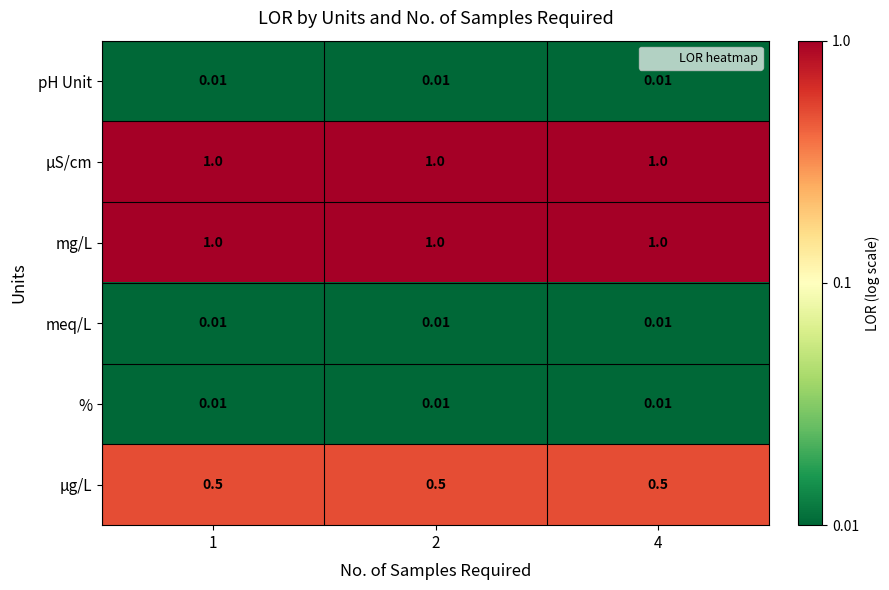

Is the value of µg/L at 2 greater than the value of meq/L at 4?

Yes